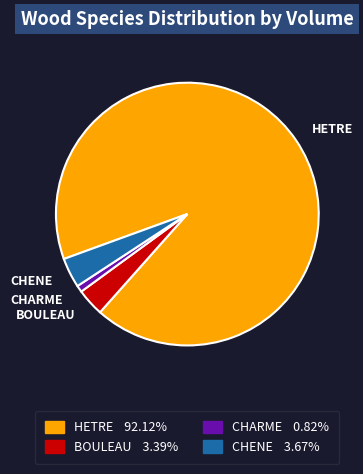

Which slice is the largest?

HETRE